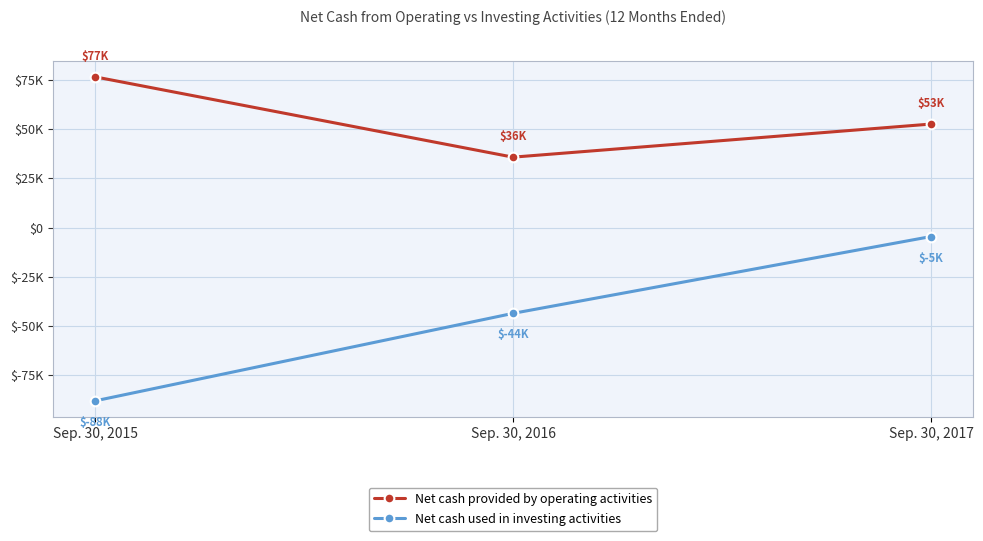

Does the chart have visible grid lines?

Yes